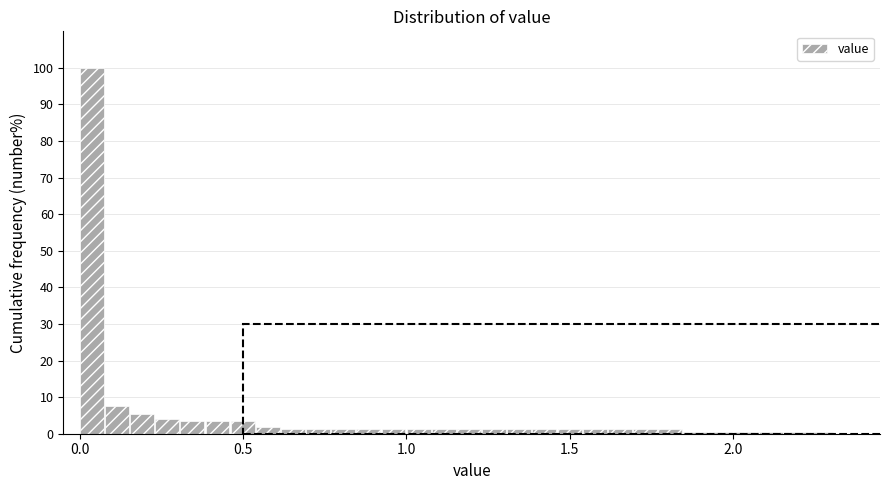

Read against the x-axis, roughly where is the centre of the tallest bar?

0.05